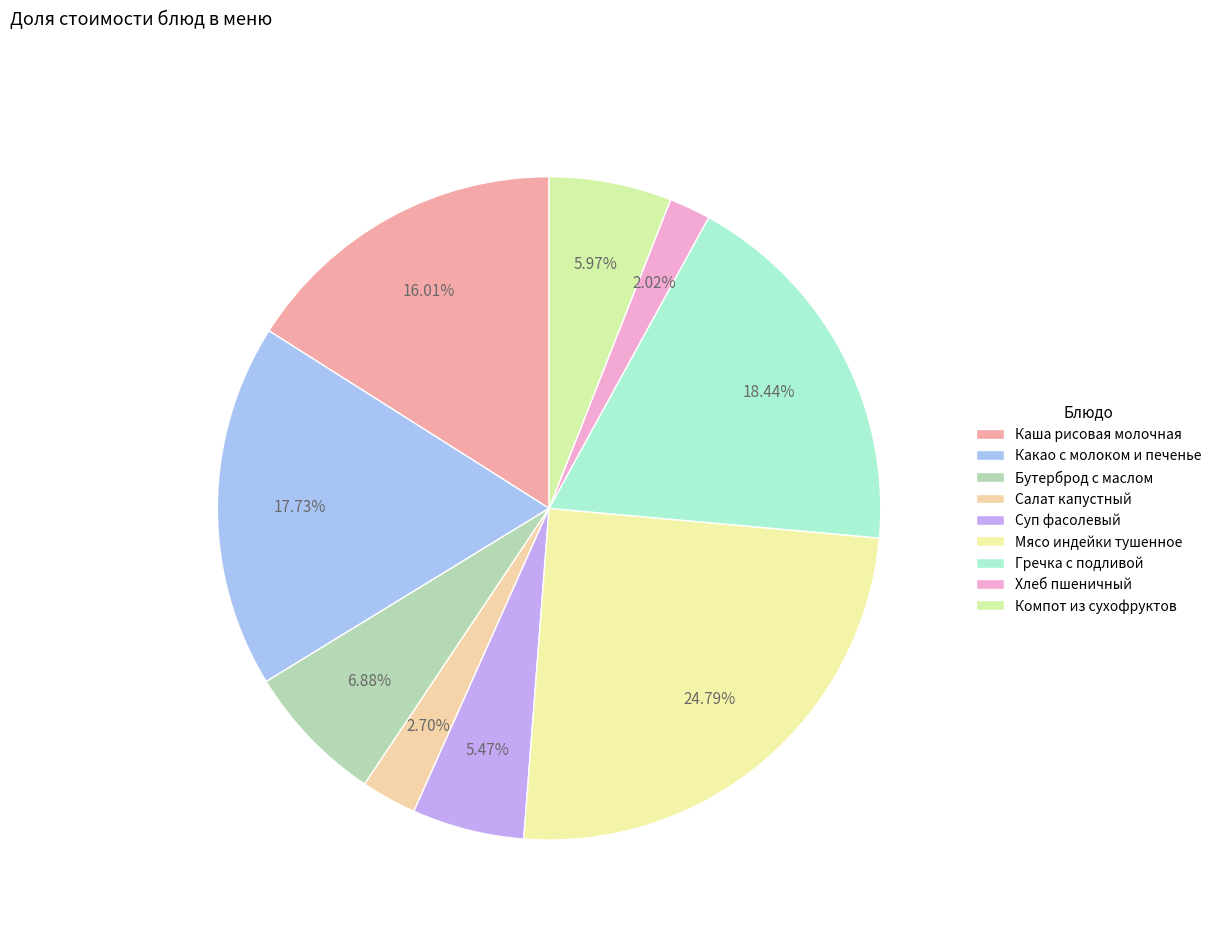

What is the smallest slice in the pie chart?

Хлеб пшеничный